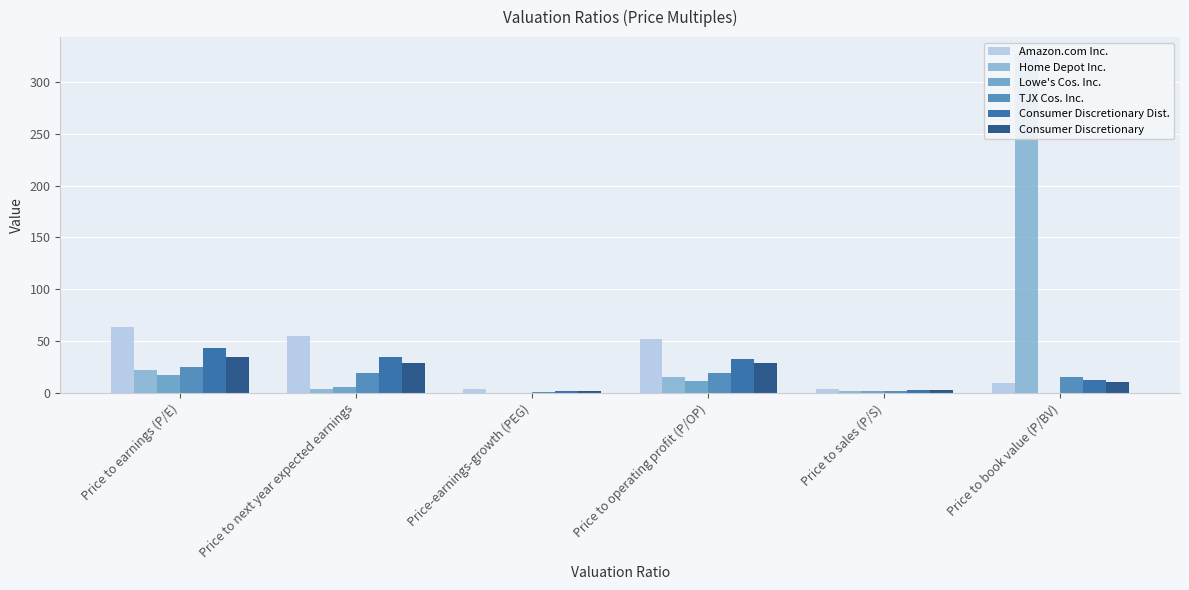

At which label does Consumer Discretionary first exceed 29?

Price to earnings (P/E)